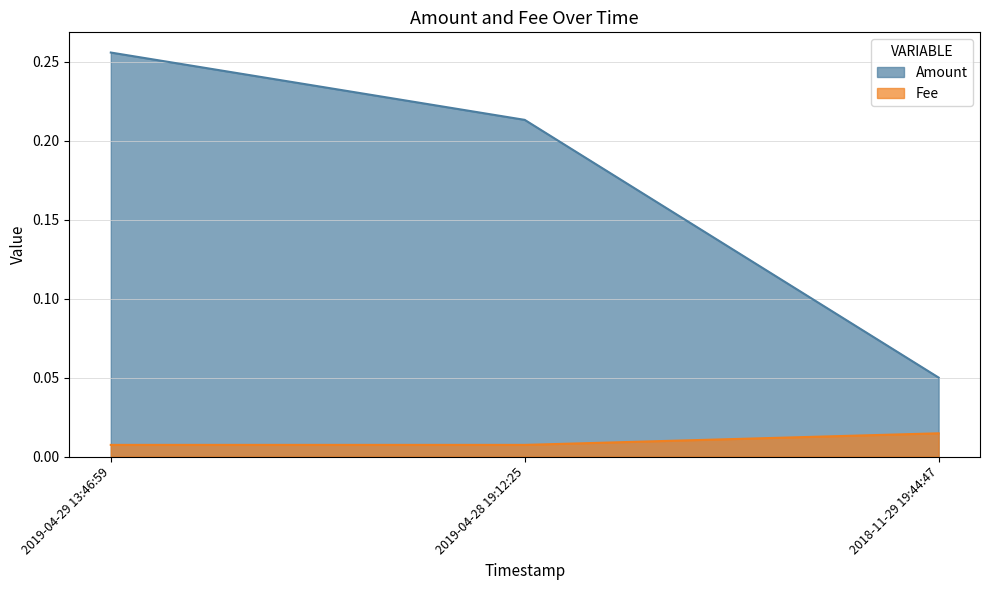

Reading left to right, transcribe all the data shown in this chart.

Amount: 2019-04-29 13:46:59=0.3	2019-04-28 19:12:25=0.2	2018-11-29 19:44:47=0.1
Fee: 2019-04-29 13:46:59=0.0	2019-04-28 19:12:25=0.0	2018-11-29 19:44:47=0.0